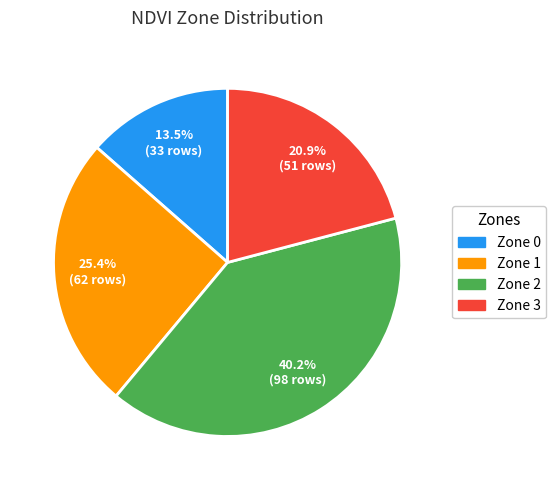

To the nearest percent, what is the average slice percentage?

25%